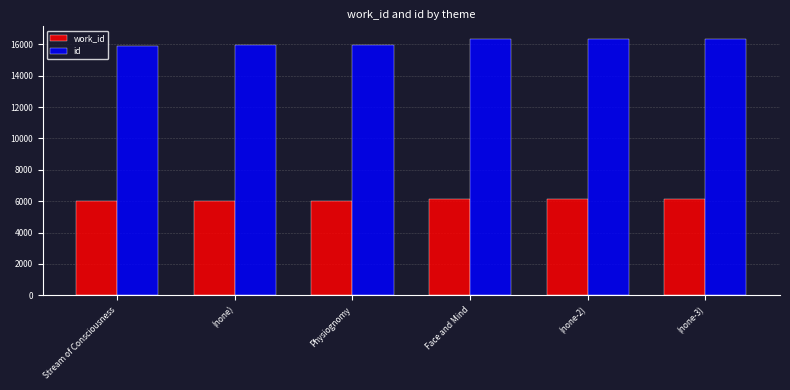

What is the sum of the id values at Physiognomy and Stream of Consciousness?

31852